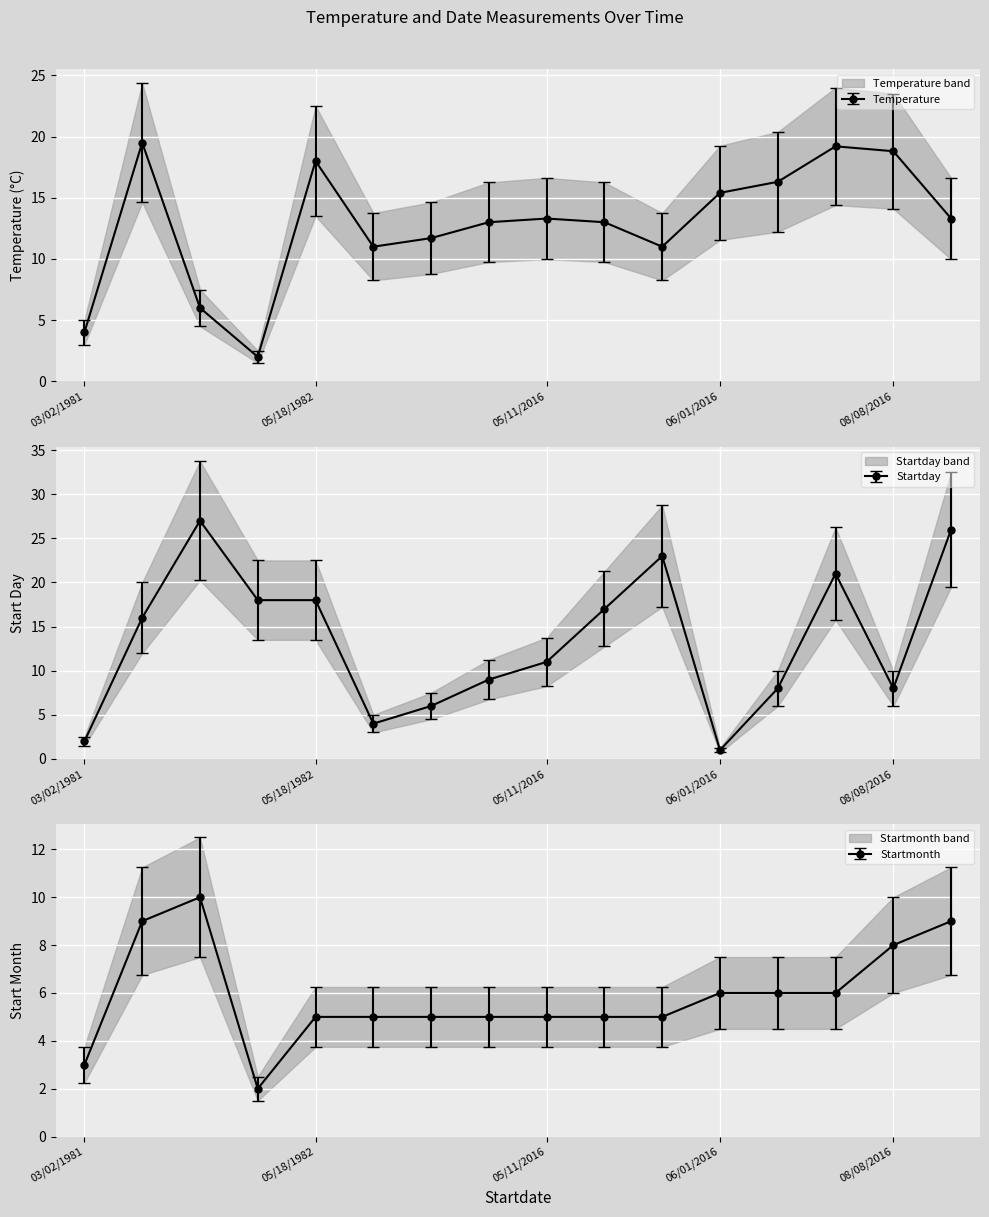

Does the chart display data point markers on the line(s)?

Yes